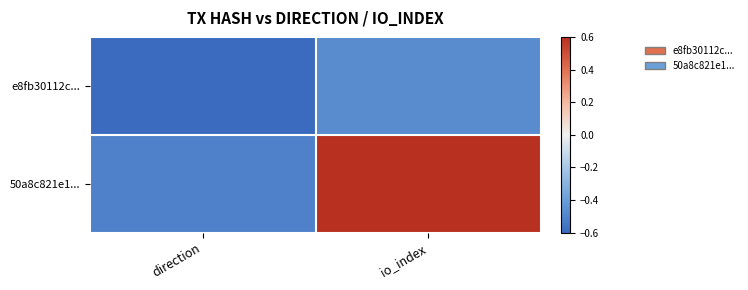

Which series has the largest range (max minus min)?

50a8c821e1...